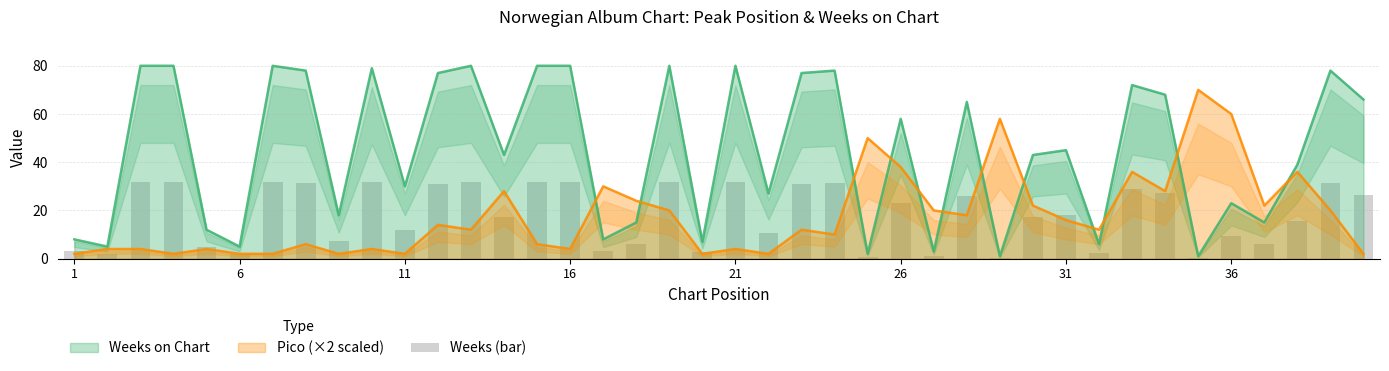

Reading right to left, extract all data points from this chart.

26.4	31.2	15.6	6.0	9.2	0.4	27.2	28.8	2.4	18.0	17.2	0.4	26.0	1.2	23.2	0.8	31.2	30.8	10.8	32.0	2.8	32.0	6.0	3.2	32.0	32.0	17.2	32.0	30.8	12.0	31.6	7.2	31.2	32.0	2.0	4.8	32.0	32.0	2.0	3.2